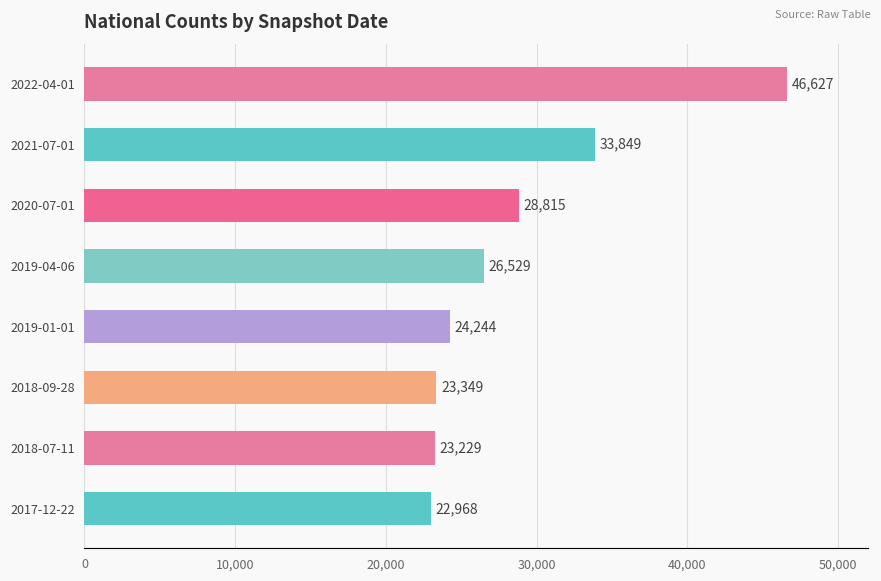

Between 2018-09-28 and 2021-07-01, which is larger?

2021-07-01